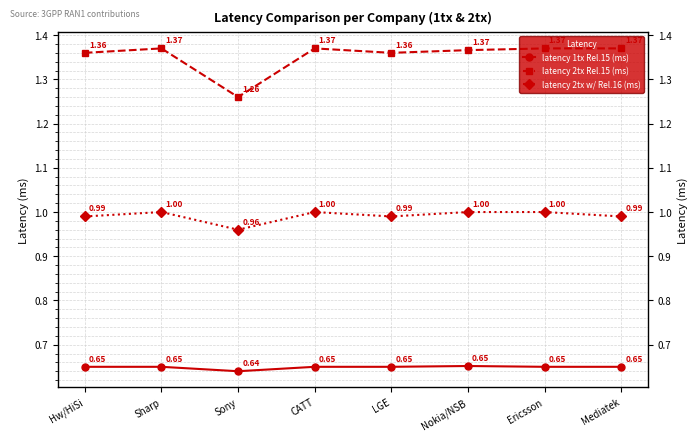

True or false: latency 2tx Rel.15 (ms) and latency 2tx w/ Rel.16 (ms) cross at least once.

False